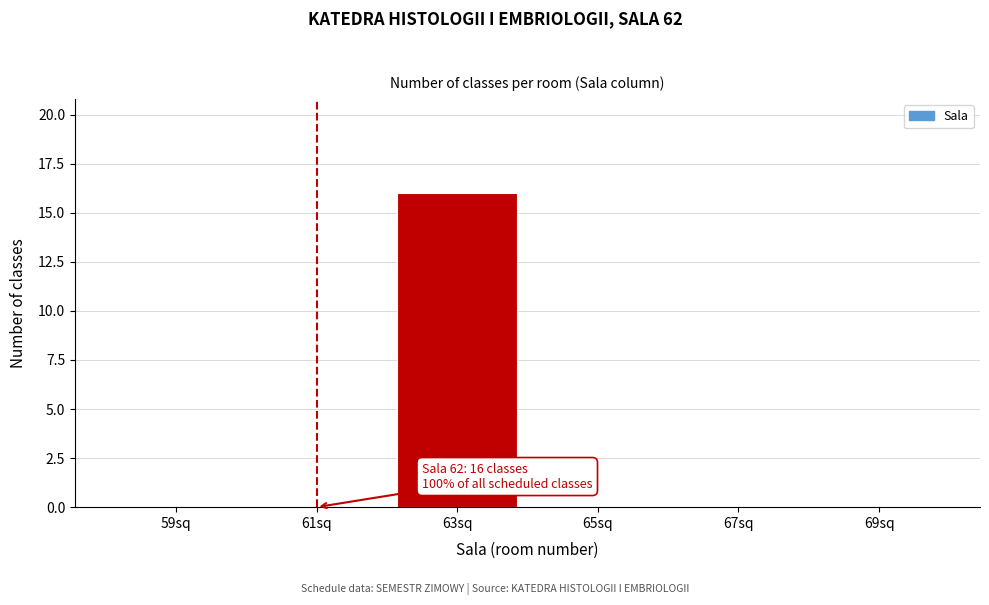

Which range on the x-axis has the tallest bar?

62 to 64